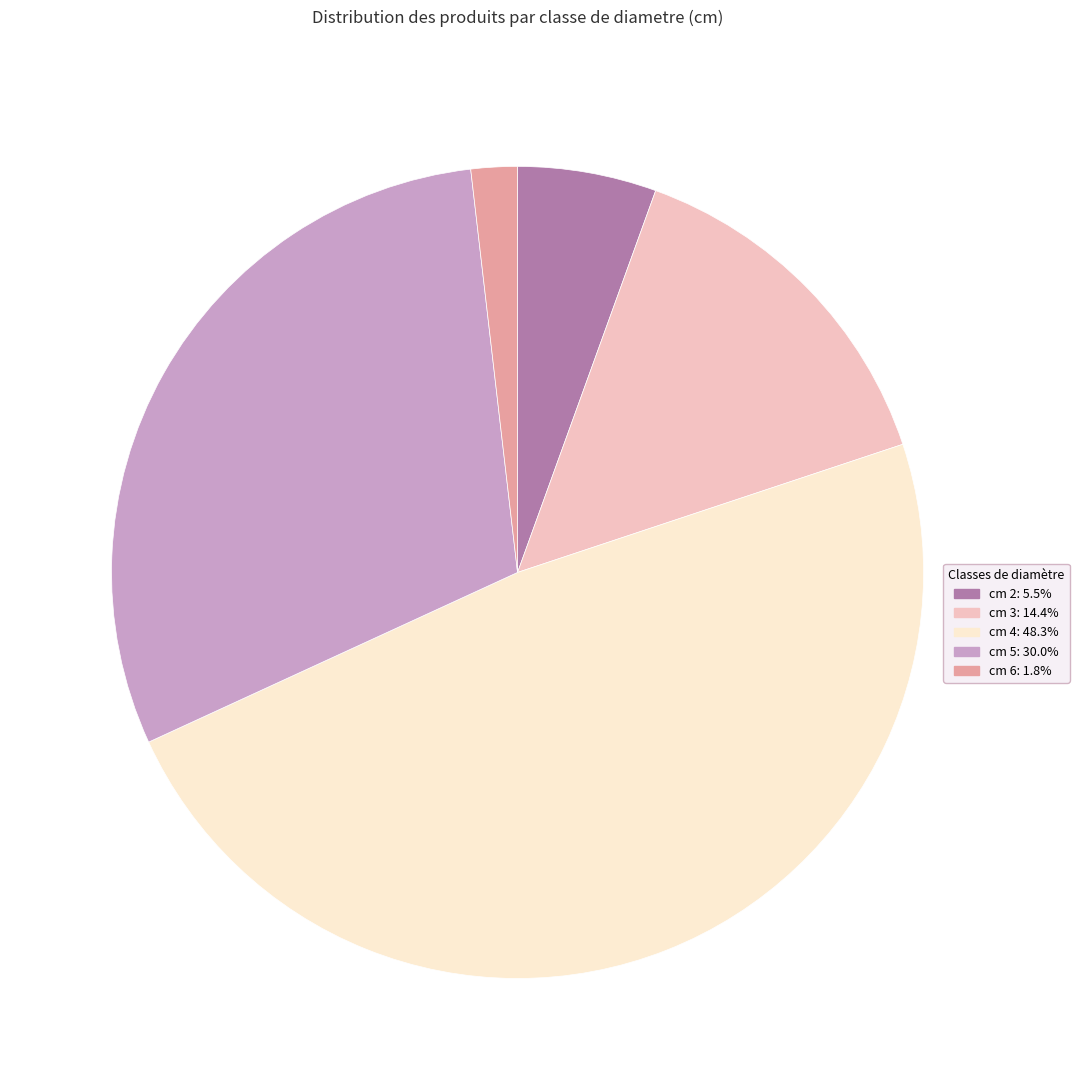

What is the smallest slice in the pie chart?

cm 6